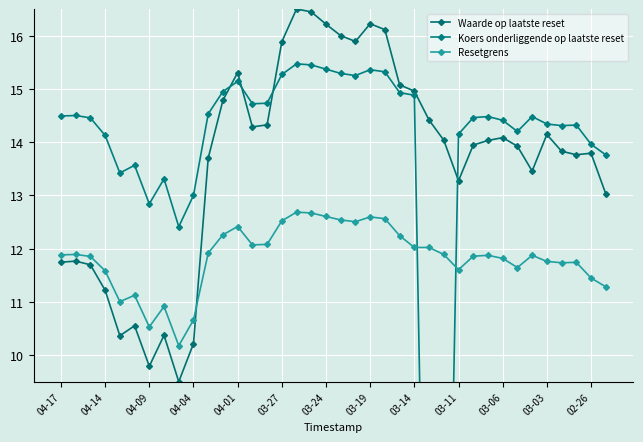

True or false: Resetgrens has more than 2 interior local peaks.

True